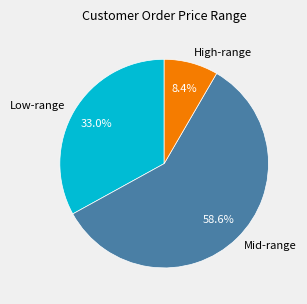

What portion of the pie excludes Mid-range?

41.4%